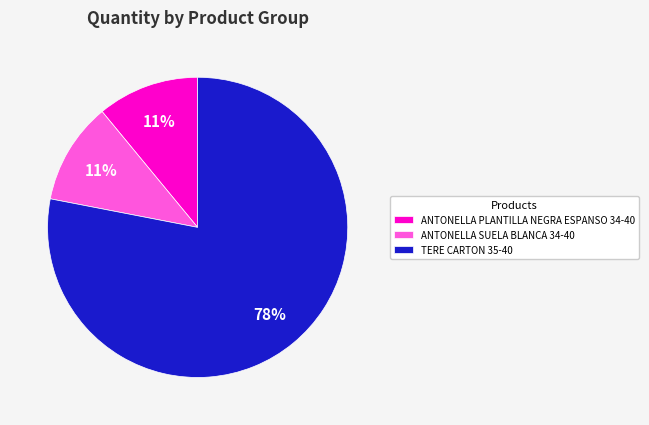

To the nearest percent, what percentage of the pie is TERE CARTON 35-40?

78%